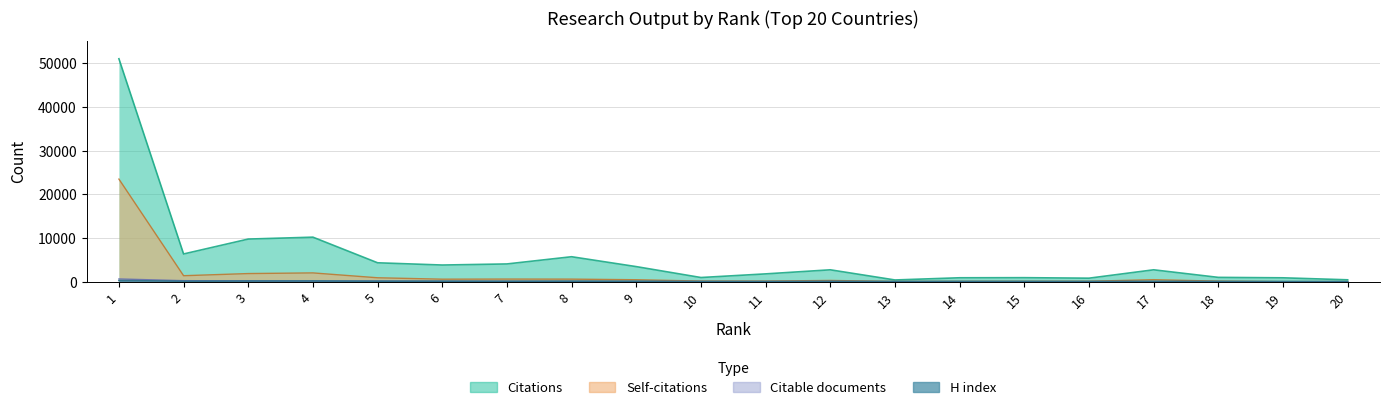

Does the chart display data point markers on the line(s)?

No